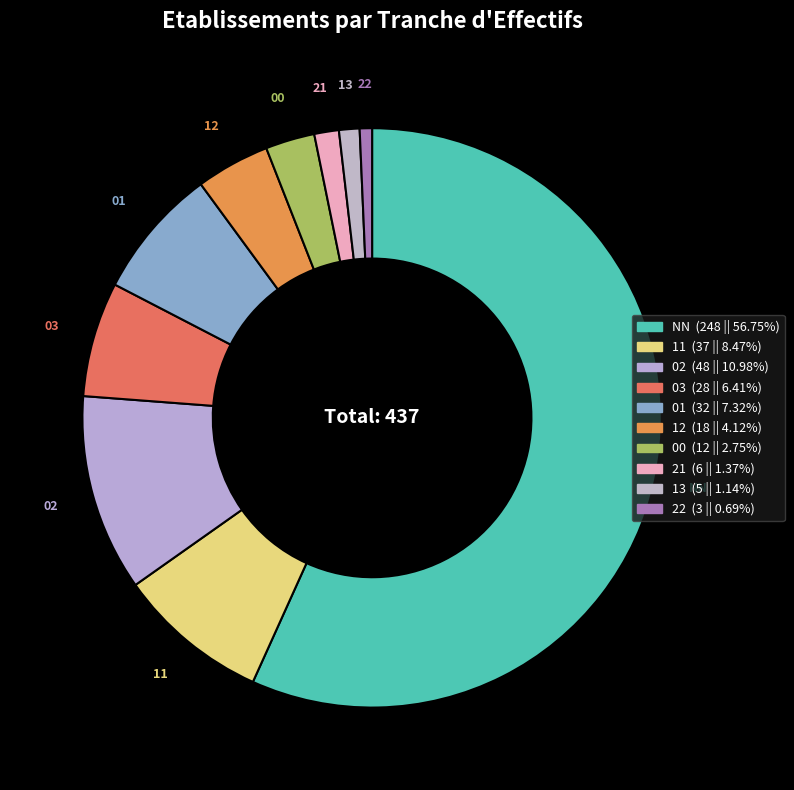

Count the number of slices in the pie.

10